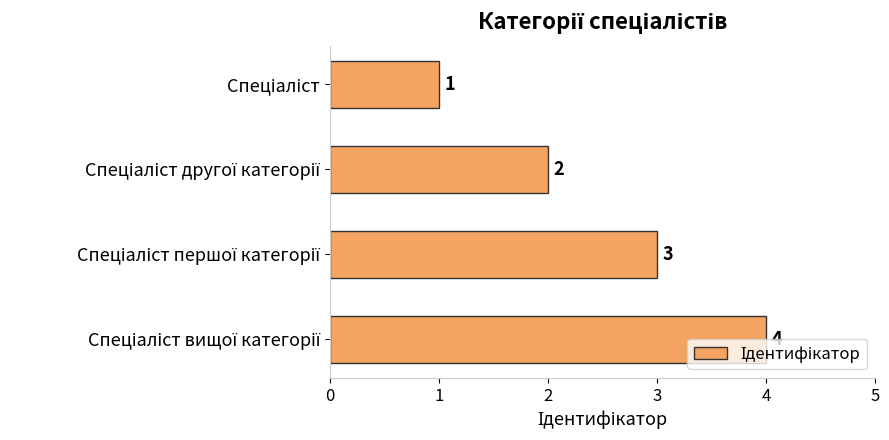

What is the sum of all values?

10